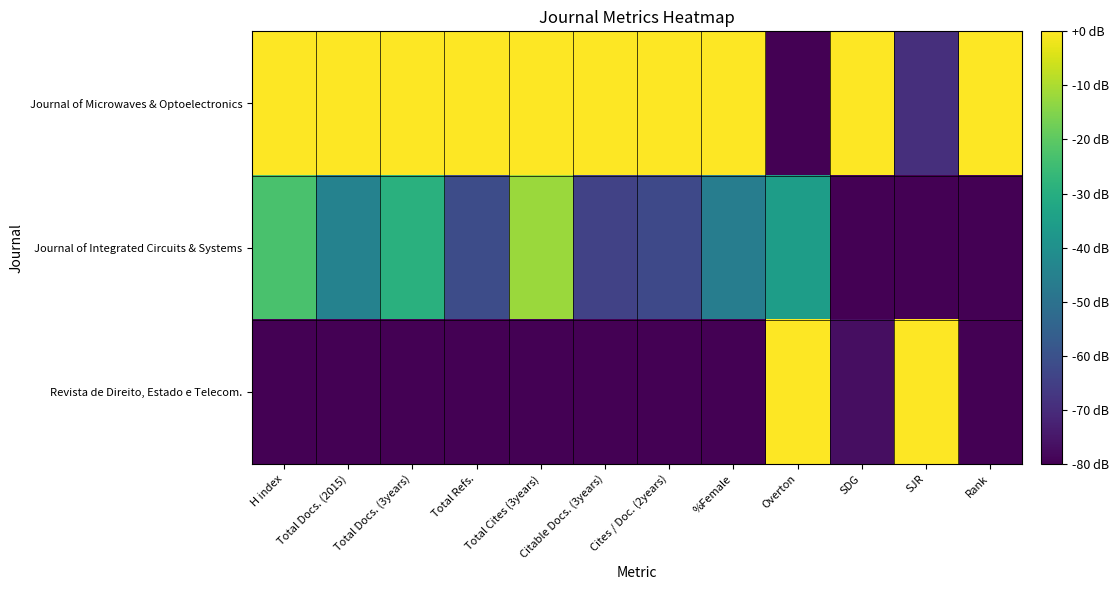

What is the smallest value displayed?

-80.0